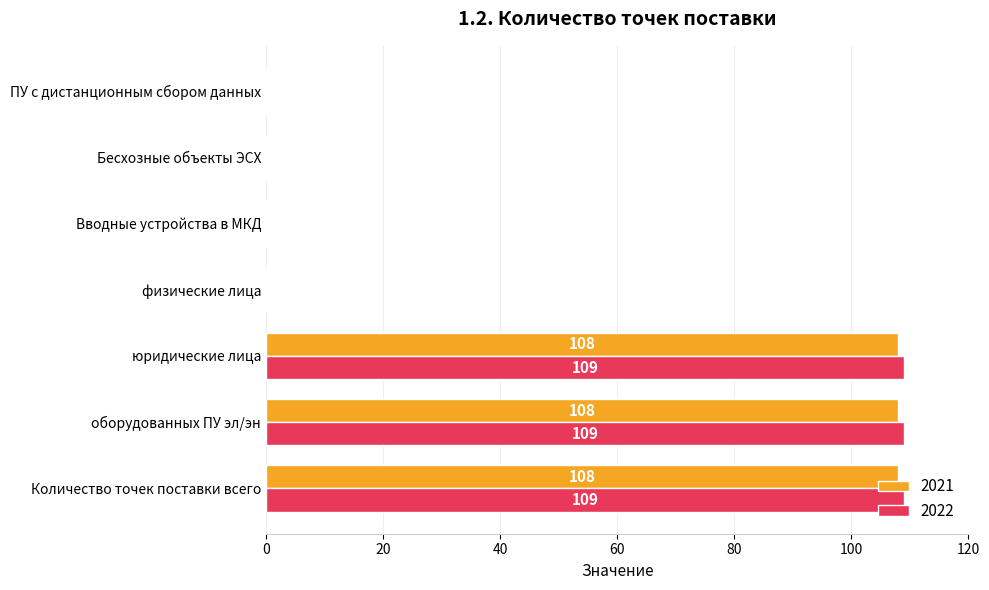

Between юридические лица and ПУ с дистанционным сбором данных, which series saw the biggest shift?

2022